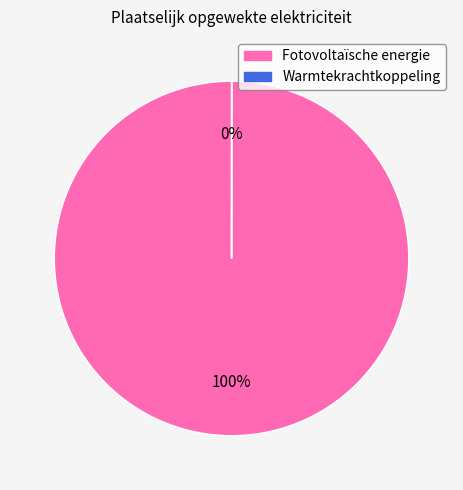

Which category accounts for the majority?

Fotovoltaïsche energie